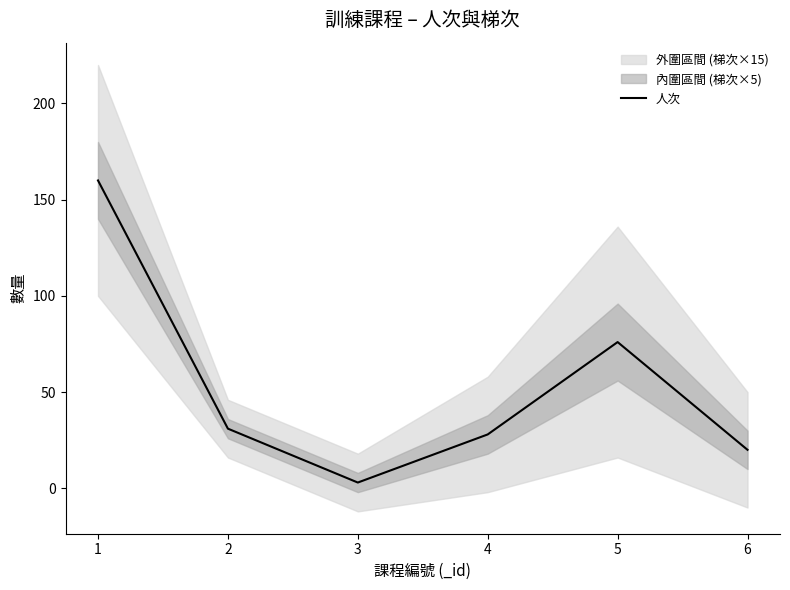

Reading left to right, extract all data points from this chart.

1=160	2=31	3=3	4=28	5=76	6=20